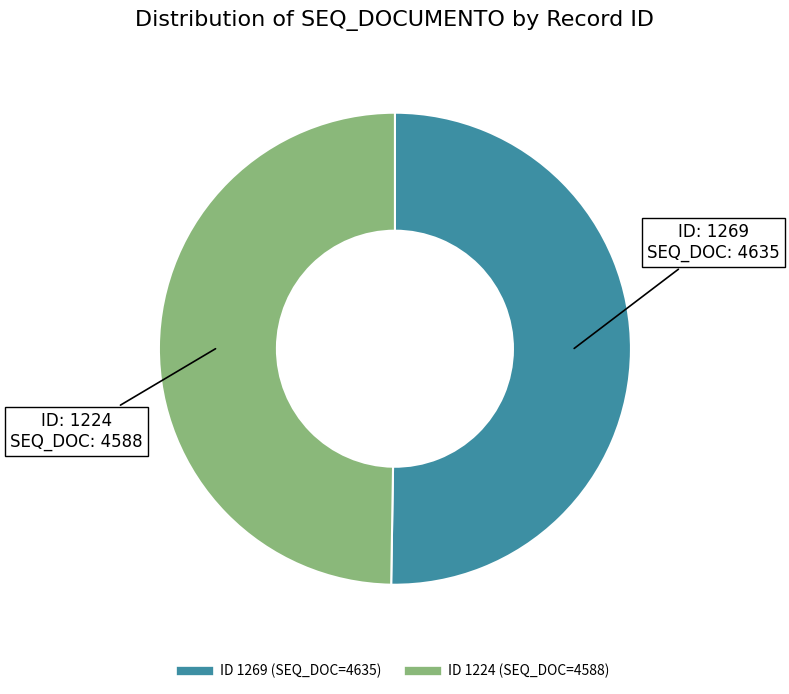

Does any single category account for the majority?

Yes